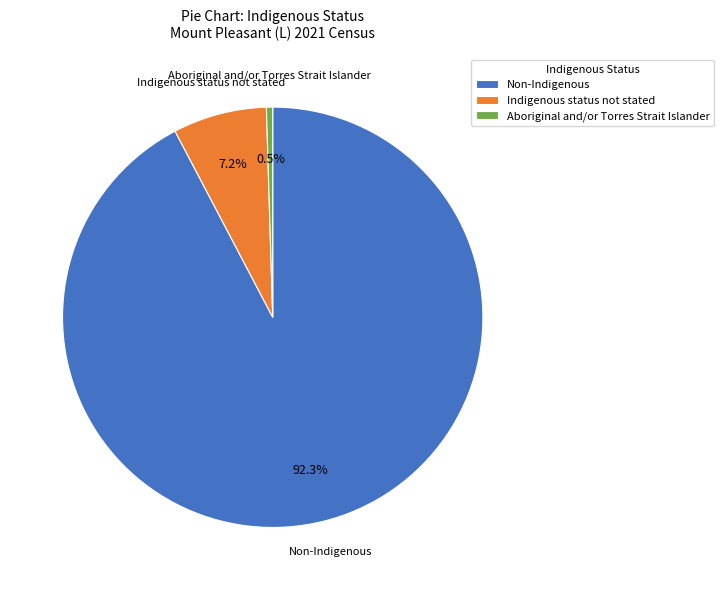

What percentage is the Indigenous status not stated slice, to the nearest percent?

7%